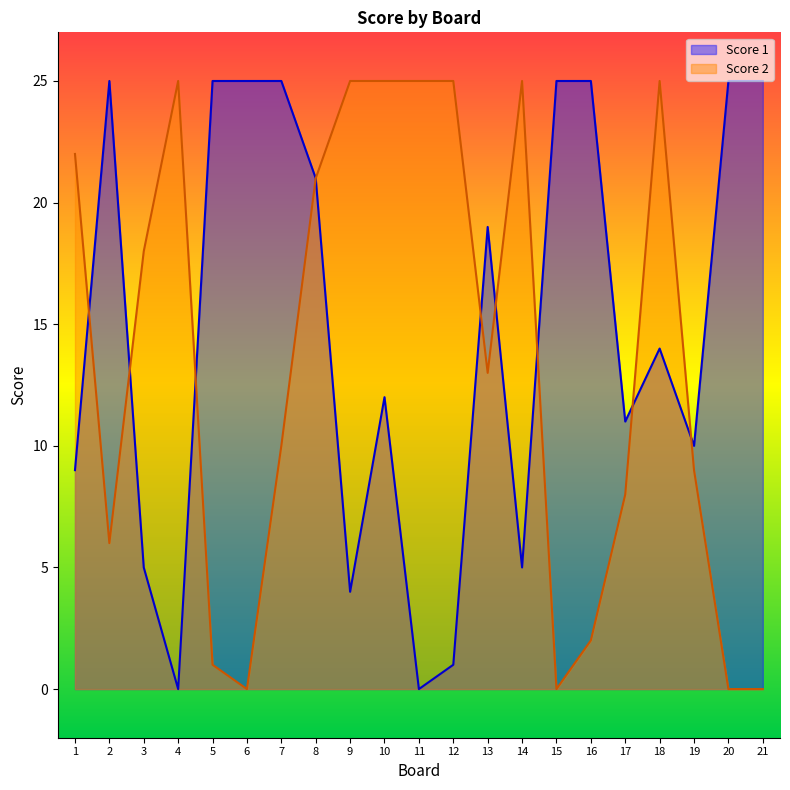

At how many categories does at least one series exceed 24?

15